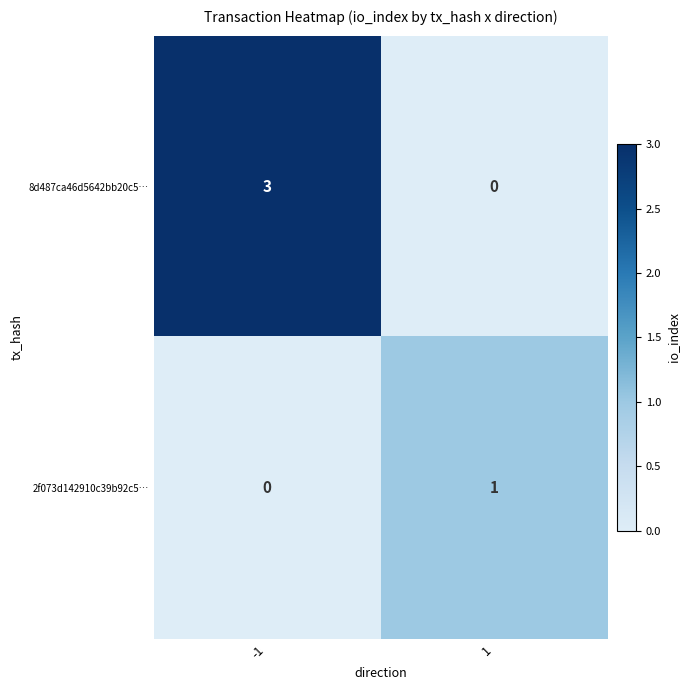

How many series are shown in this chart?

2